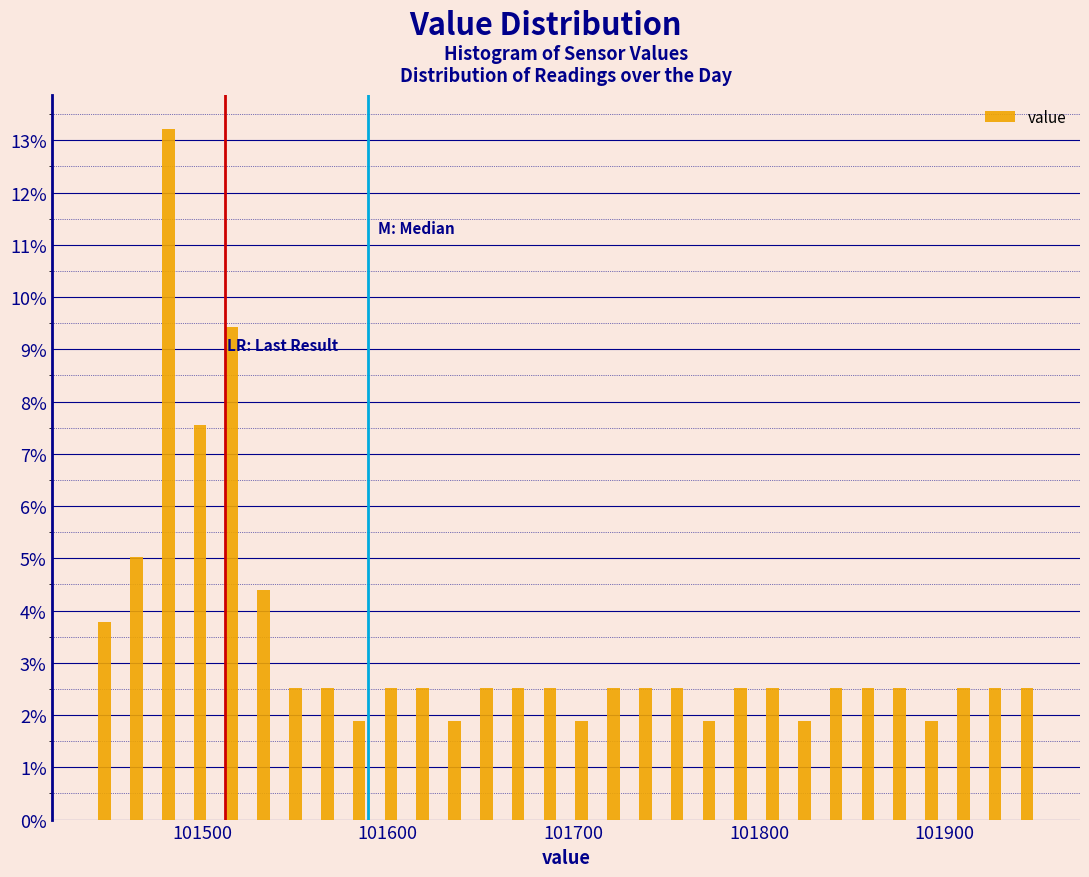

Around what value on the x-axis is the tallest bar? Give the approximate position of its centre, as read against the axis.

101480